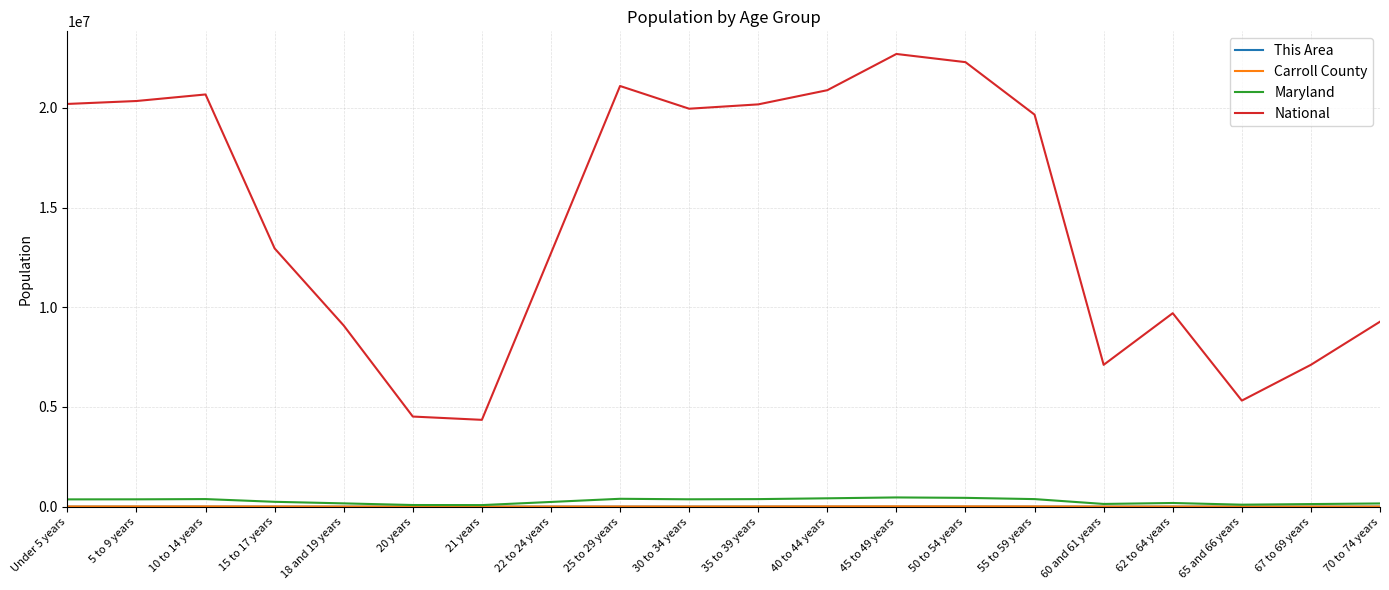

Which series changed the most between 5 to 9 years and 62 to 64 years?

National